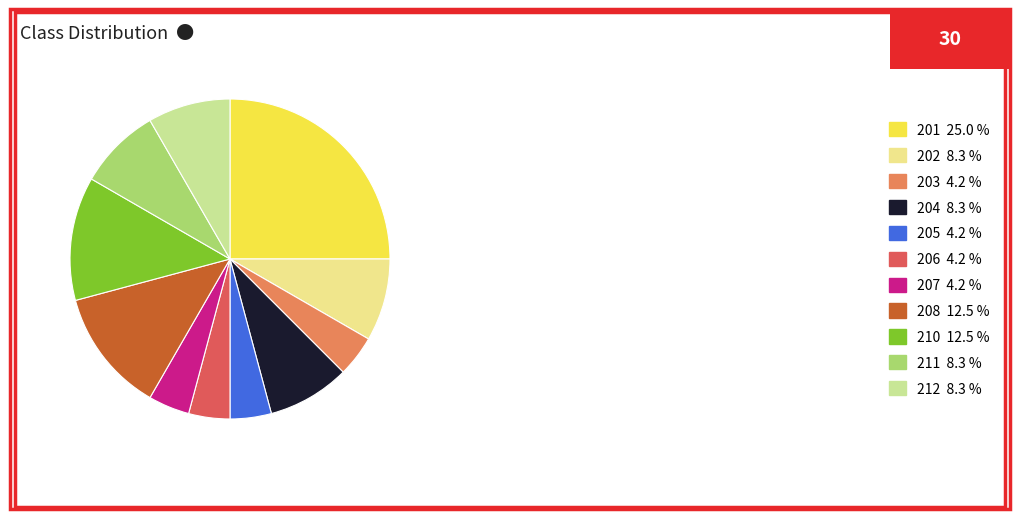

Count the number of slices in the pie.

11